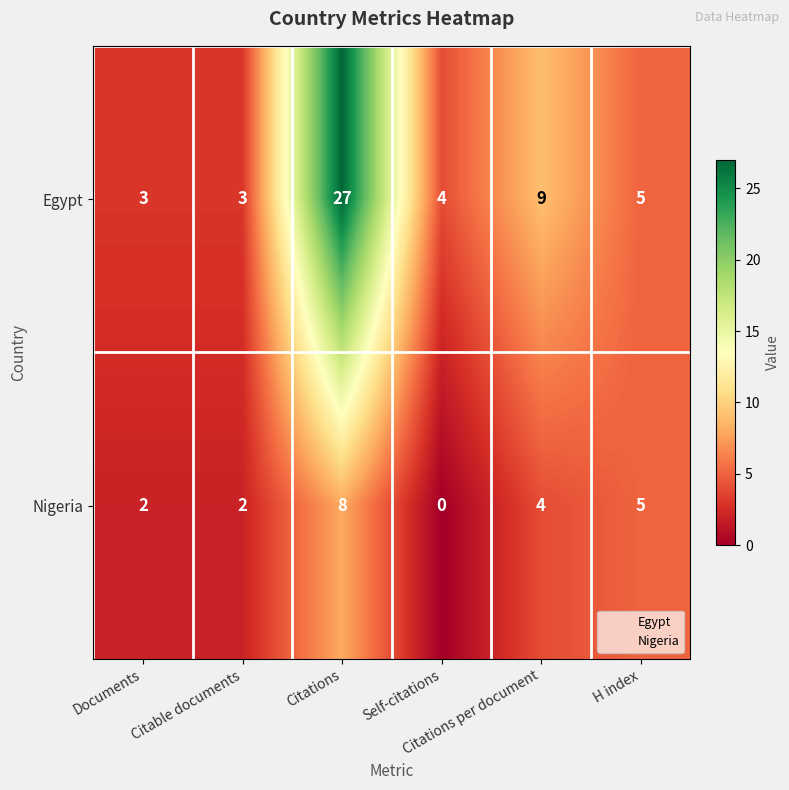

What is the difference between the maximum and minimum values in the Nigeria series?

8